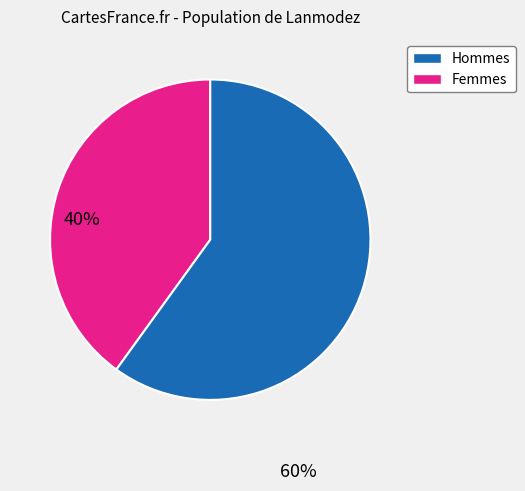

Which slice is the largest?

Femmes